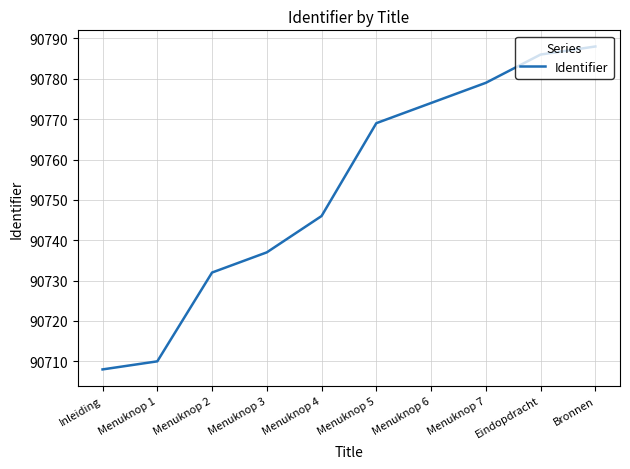

Is it true that the value at Menuknop 7 is 156495?

False